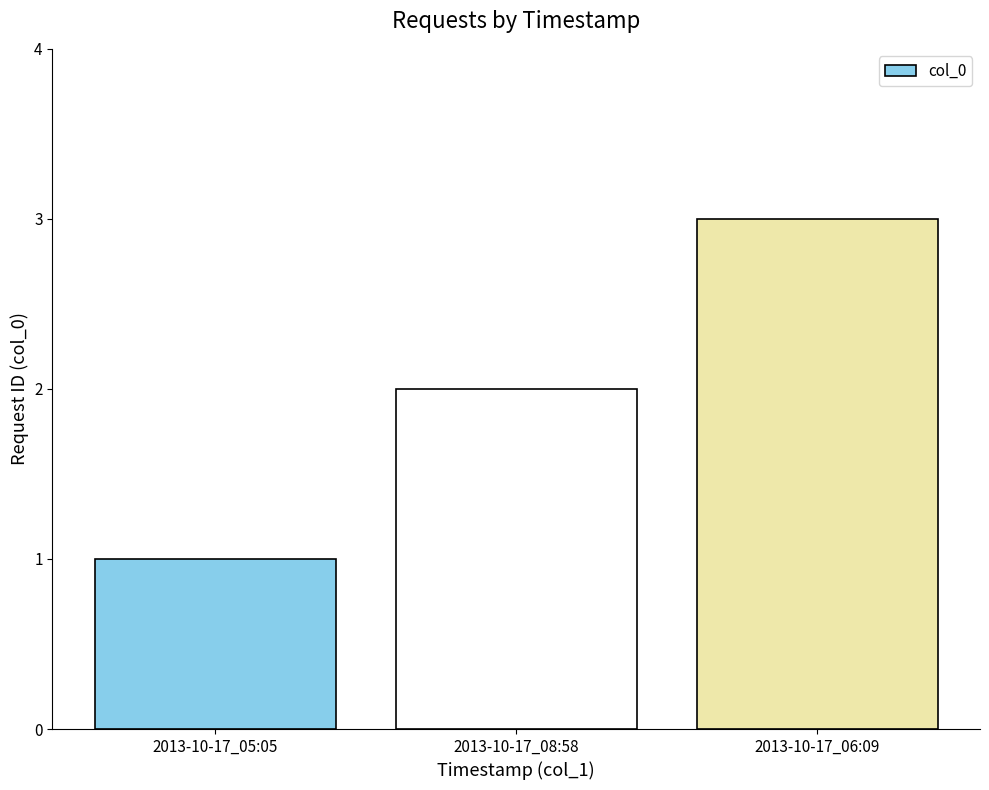

How many bars are there in total?

3